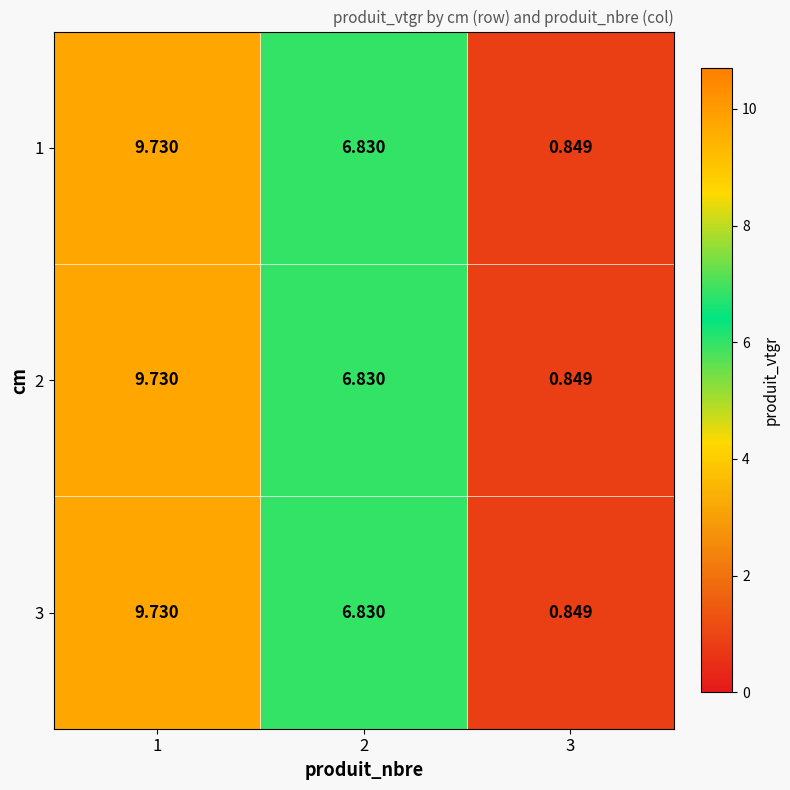

Is the value of 2 at 3 greater than the value of 1 at 1?

No